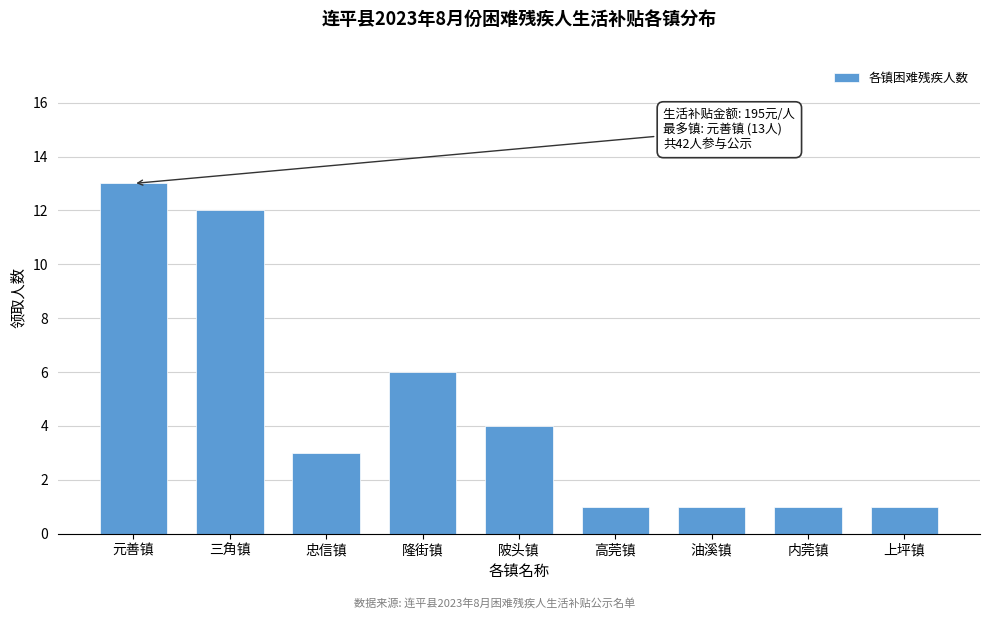

Reading left to right, transcribe all the data shown in this chart.

13	12	3	6	4	1	1	1	1